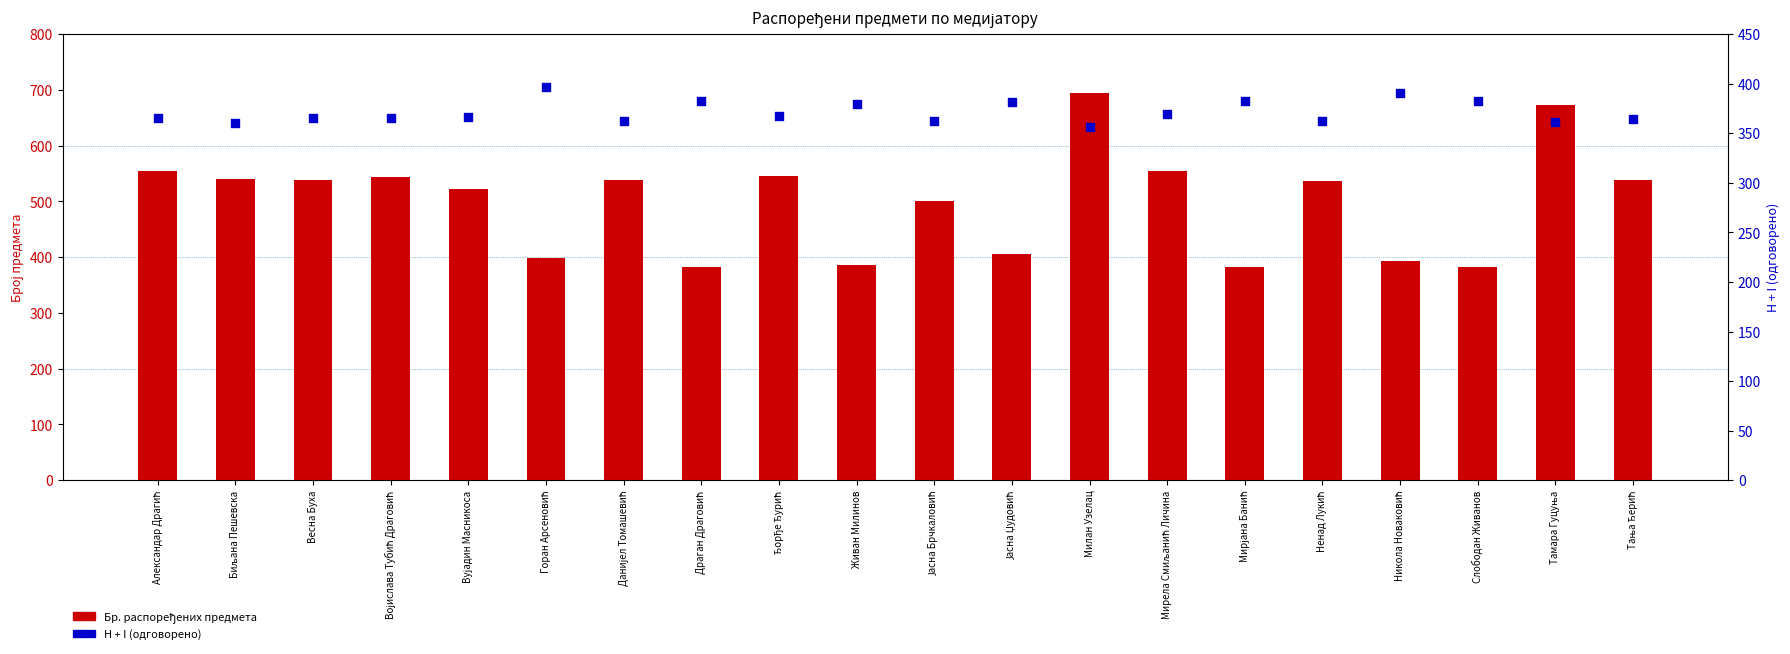

Which series contains the highest Y value?

Бр. распоређених предмета